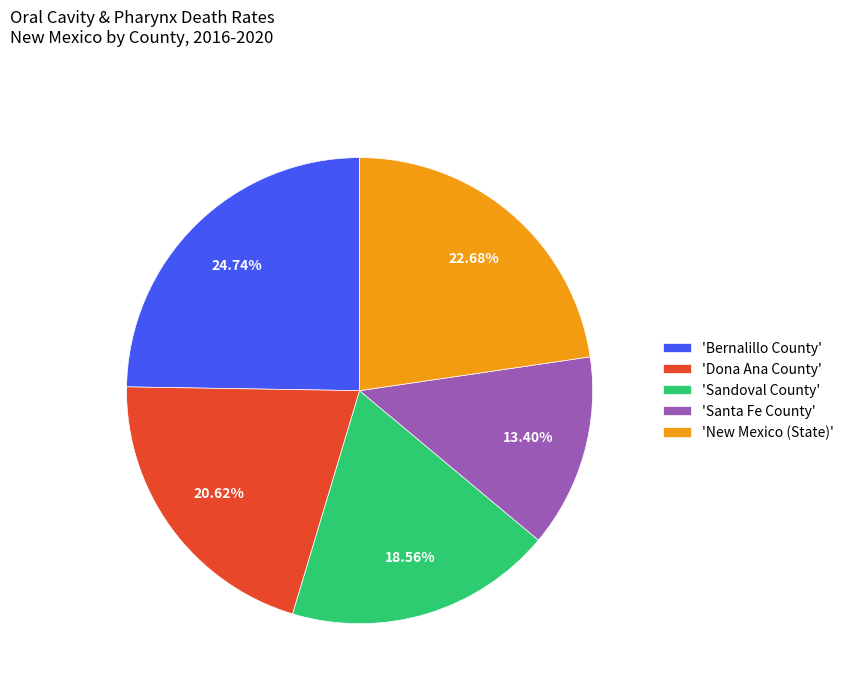

Is there a majority slice in this chart?

No